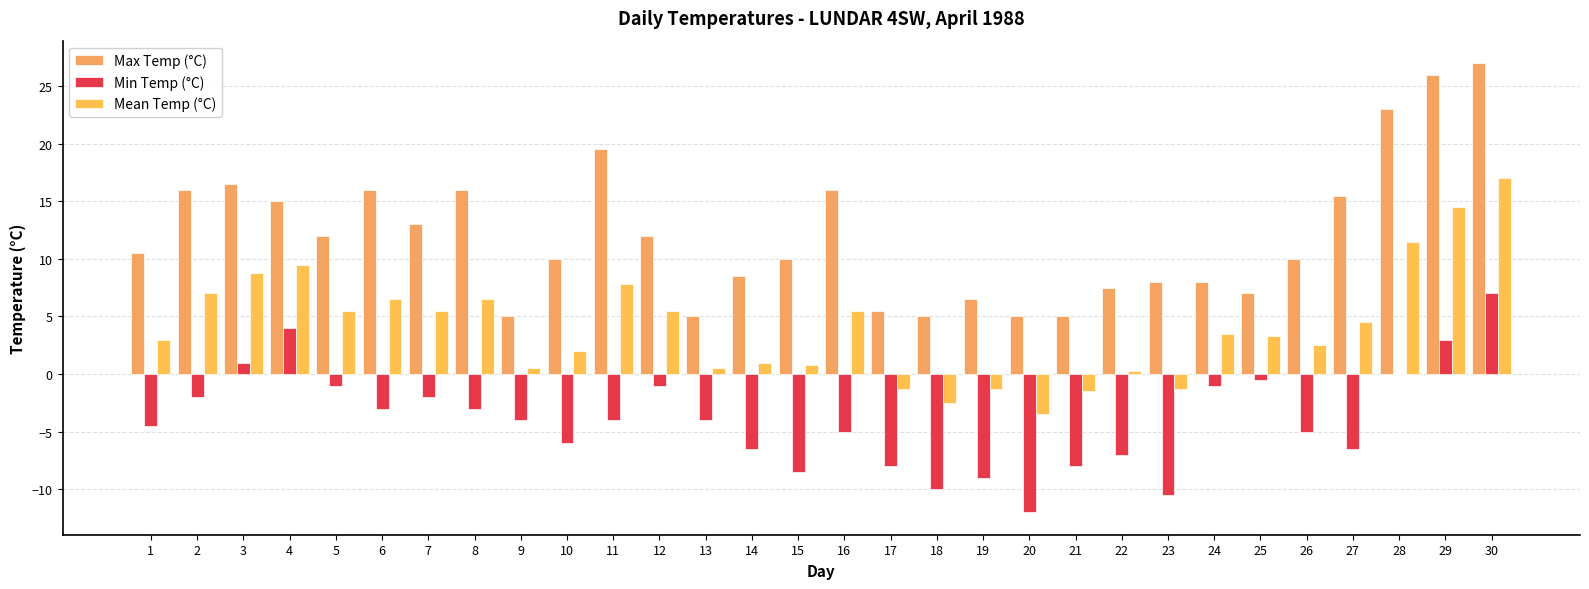

How many categories are shown in the chart?

30